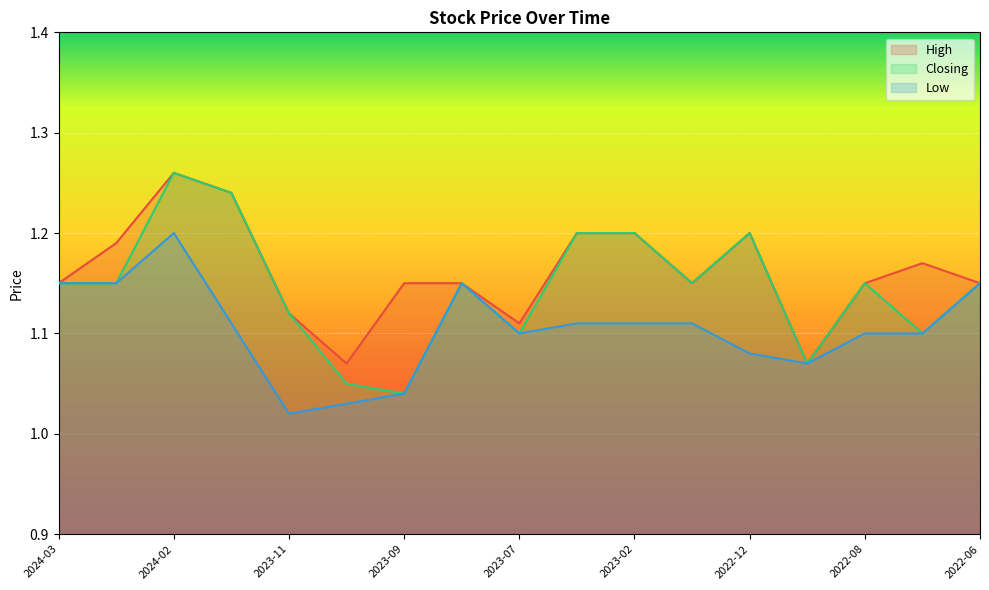

What is the value of the High point at the 17th from the left?

1.1